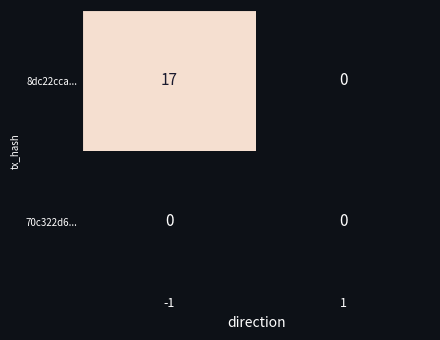

What is the sum of all 8dc22cca... values?

17